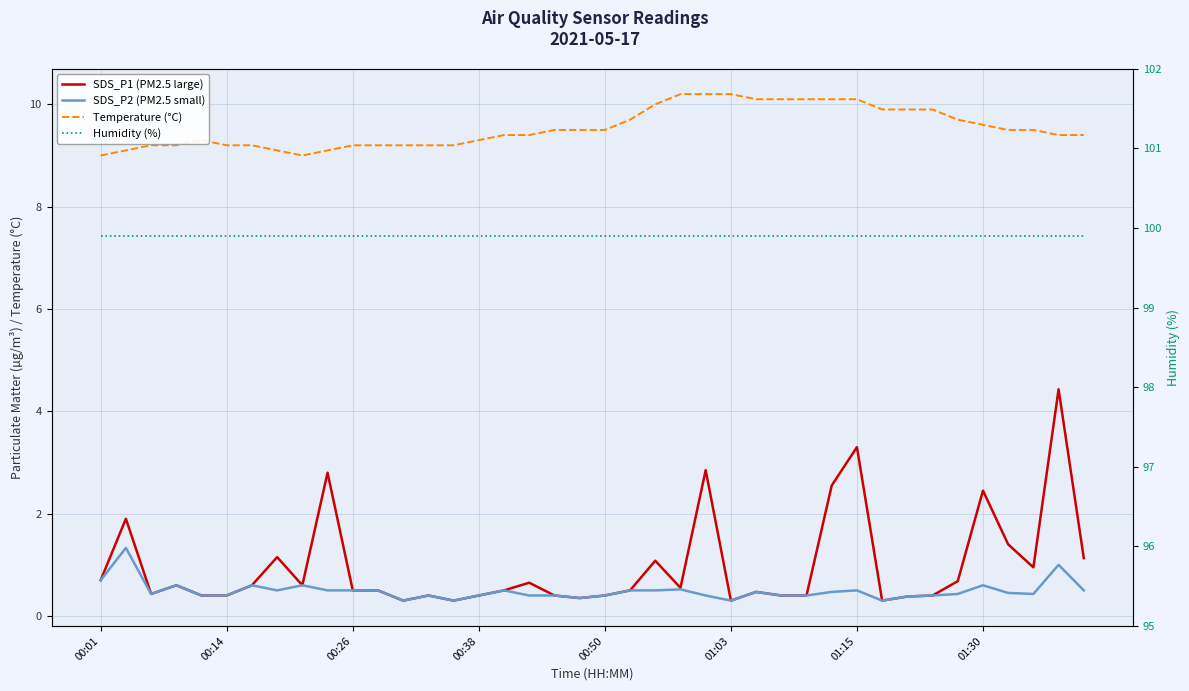

What are all the series names shown in the legend?

SDS_P1 (PM2.5 large), SDS_P2 (PM2.5 small), Temperature (°C), Humidity (%)